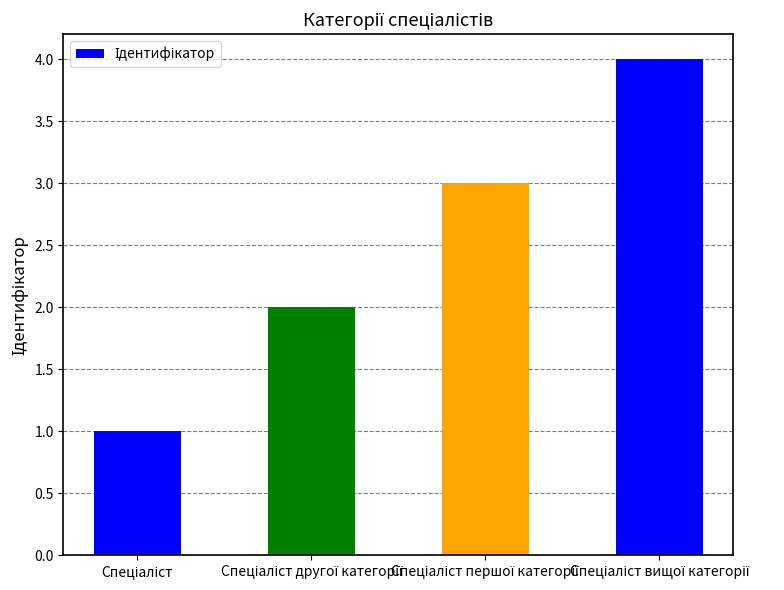

What is the maximum value shown in the chart?

4